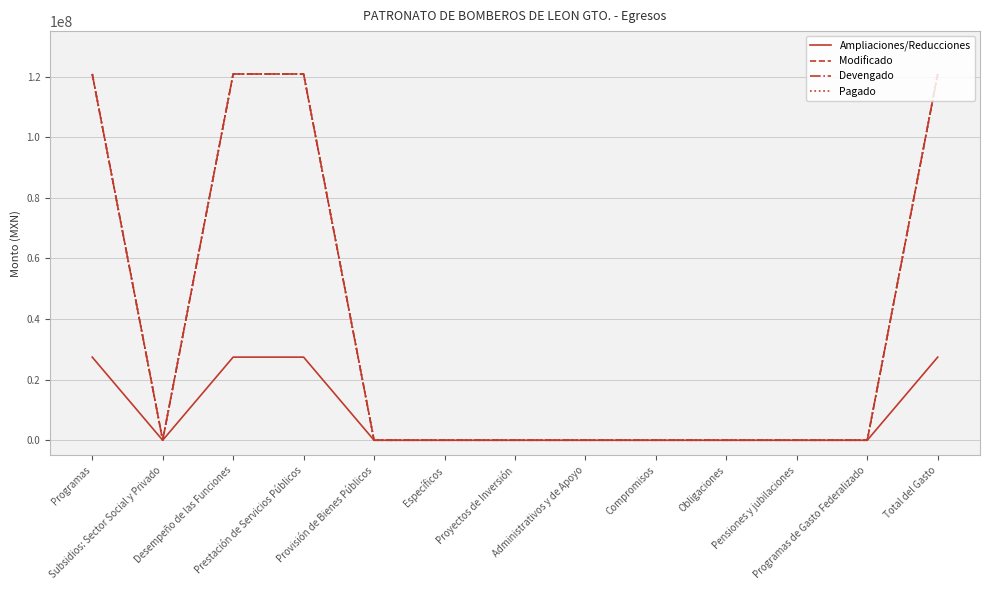

At which category is the sum across all series the highest?

Programas